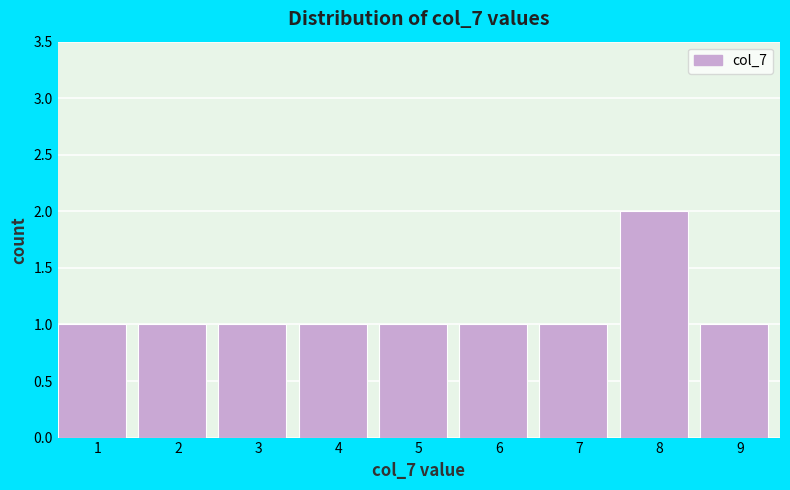

Reading left to right, transcribe all the data shown in this chart.

1=1	2=1	3=1	4=1	5=1	6=1	7=1	8=2	9=1